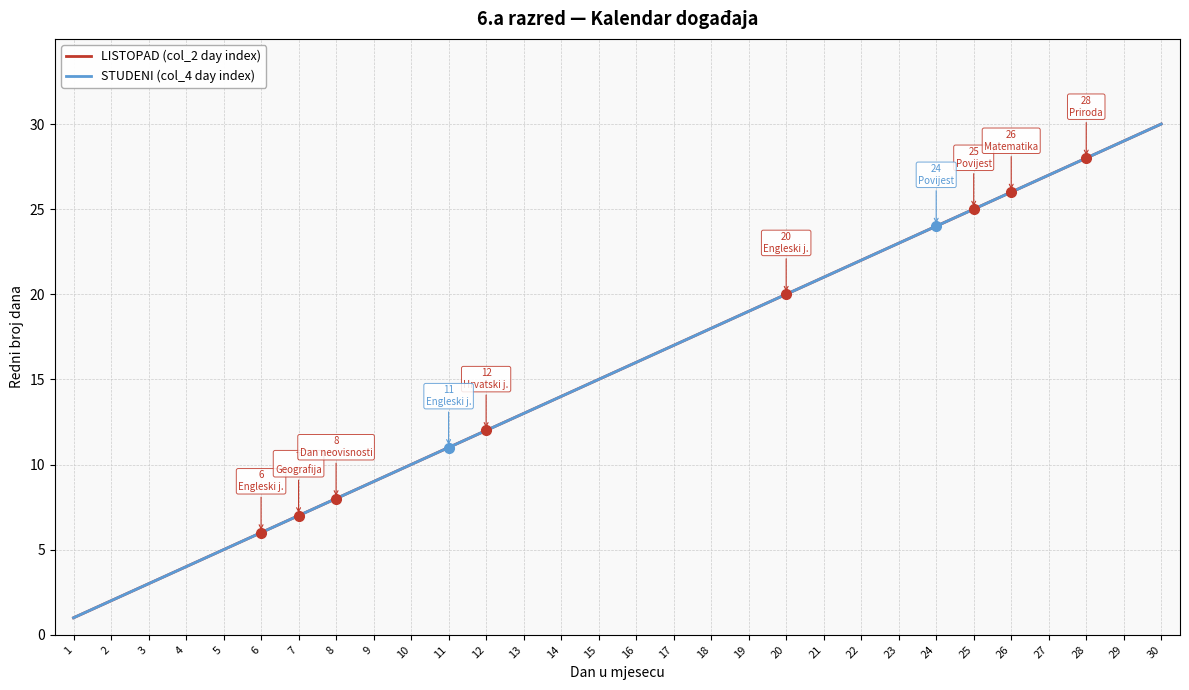

Reading right to left, list all the values displayed in this chart.

LISTOPAD (col_2 day index): 30=30	29=29	28=28	27=27	26=26	25=25	24=24	23=23	22=22	21=21	20=20	19=19	18=18	17=17	16=16	15=15	14=14	13=13	12=12	11=11	10=10	9=9	8=8	7=7	6=6	5=5	4=4	3=3	2=2	1=1
STUDENI (col_4 day index): 30=30	29=29	28=28	27=27	26=26	25=25	24=24	23=23	22=22	21=21	20=20	19=19	18=18	17=17	16=16	15=15	14=14	13=13	12=12	11=11	10=10	9=9	8=8	7=7	6=6	5=5	4=4	3=3	2=2	1=1